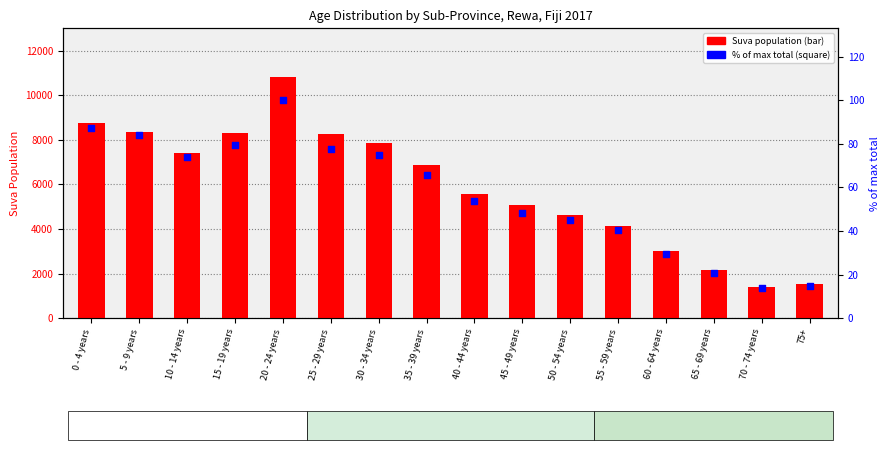

What are all the series names shown in the legend?

Suva population, % of max total